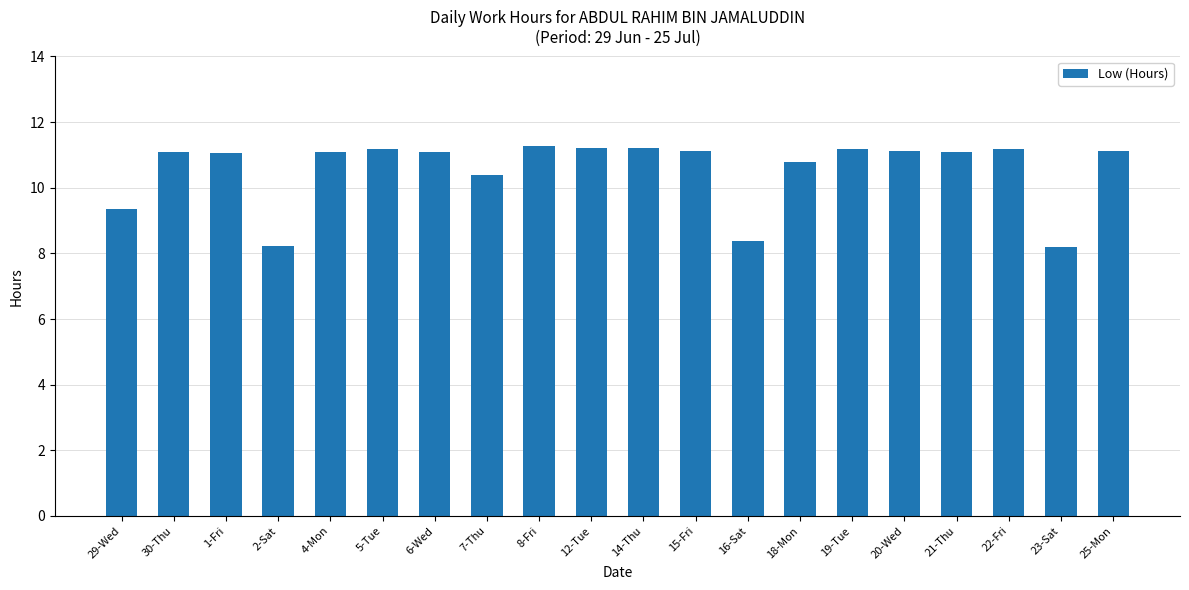

Between 25-Mon and 18-Mon, which is larger?

25-Mon